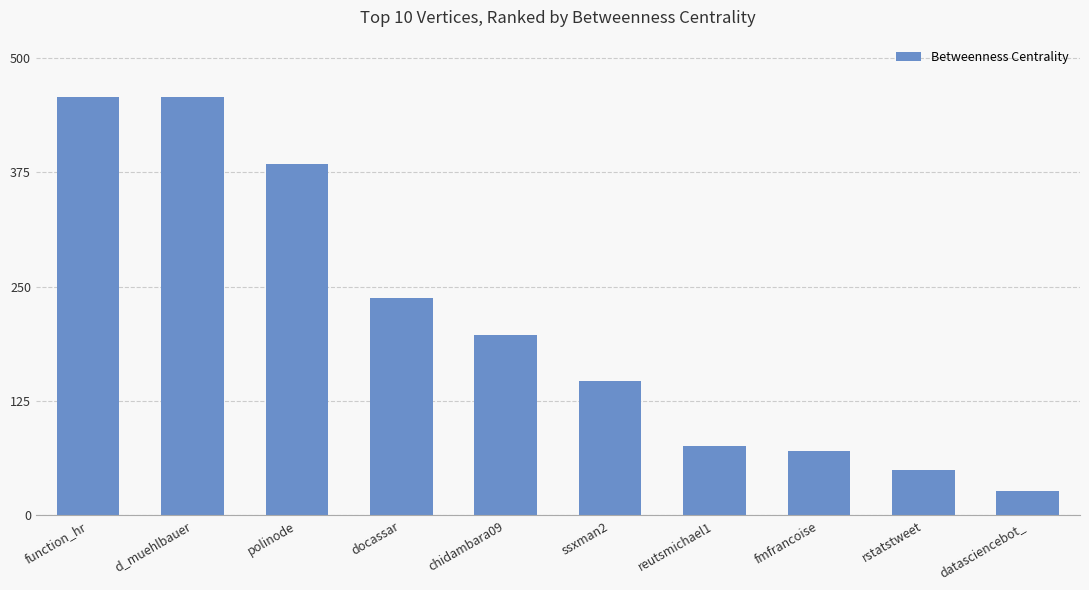

What value does the data have at function_hr?

457.7